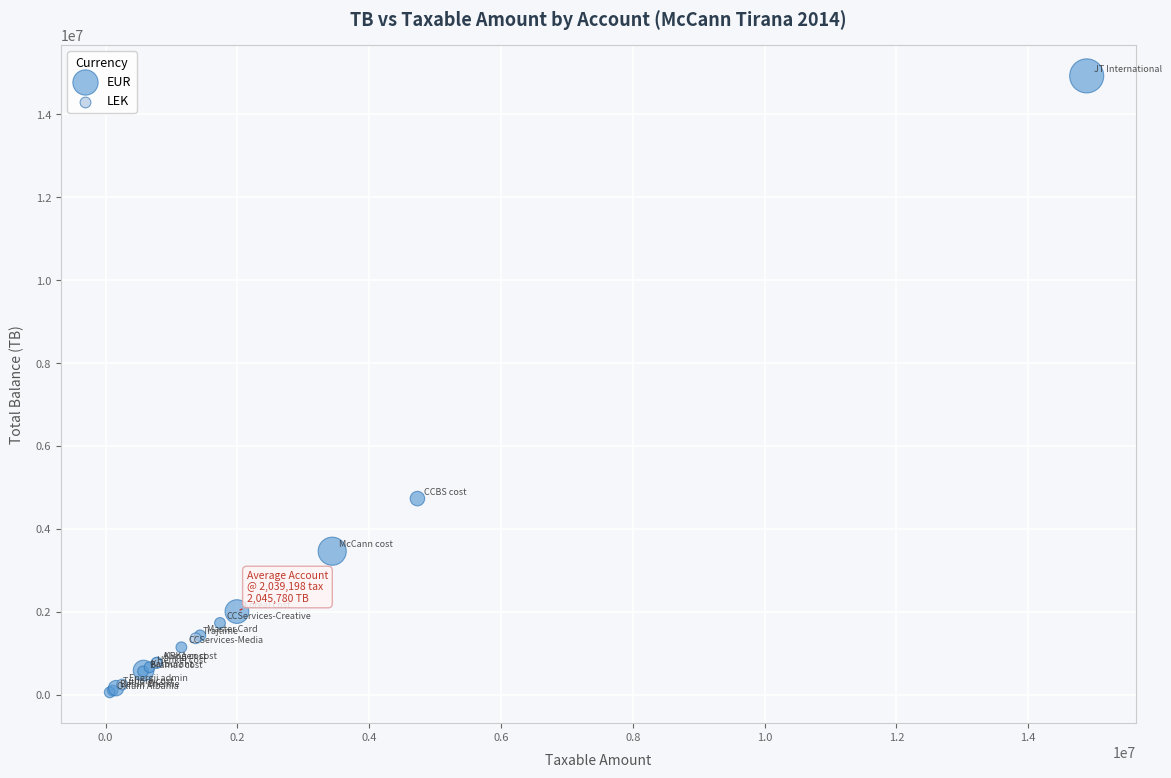

Which series contains the highest Y value?

EUR